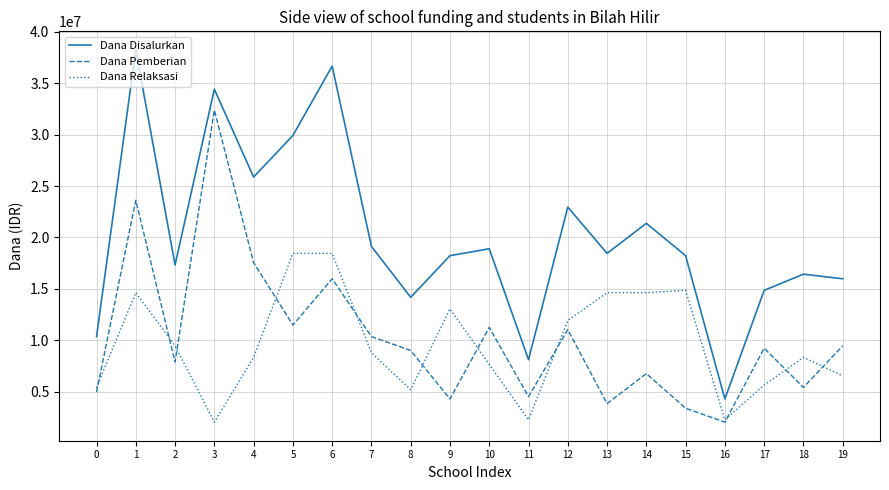

The Dana Relaksasi series shows 7789171 at 17. True or false?

False